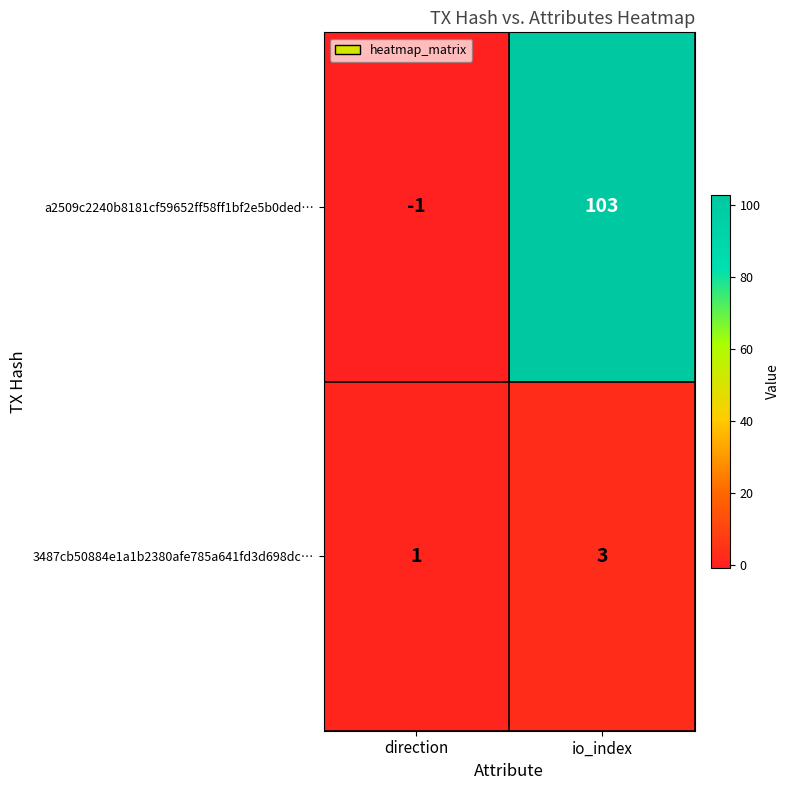

The 3487cb50884e1a1b2380afe785a641fd3d698dc… series shows 2 at direction. True or false?

False